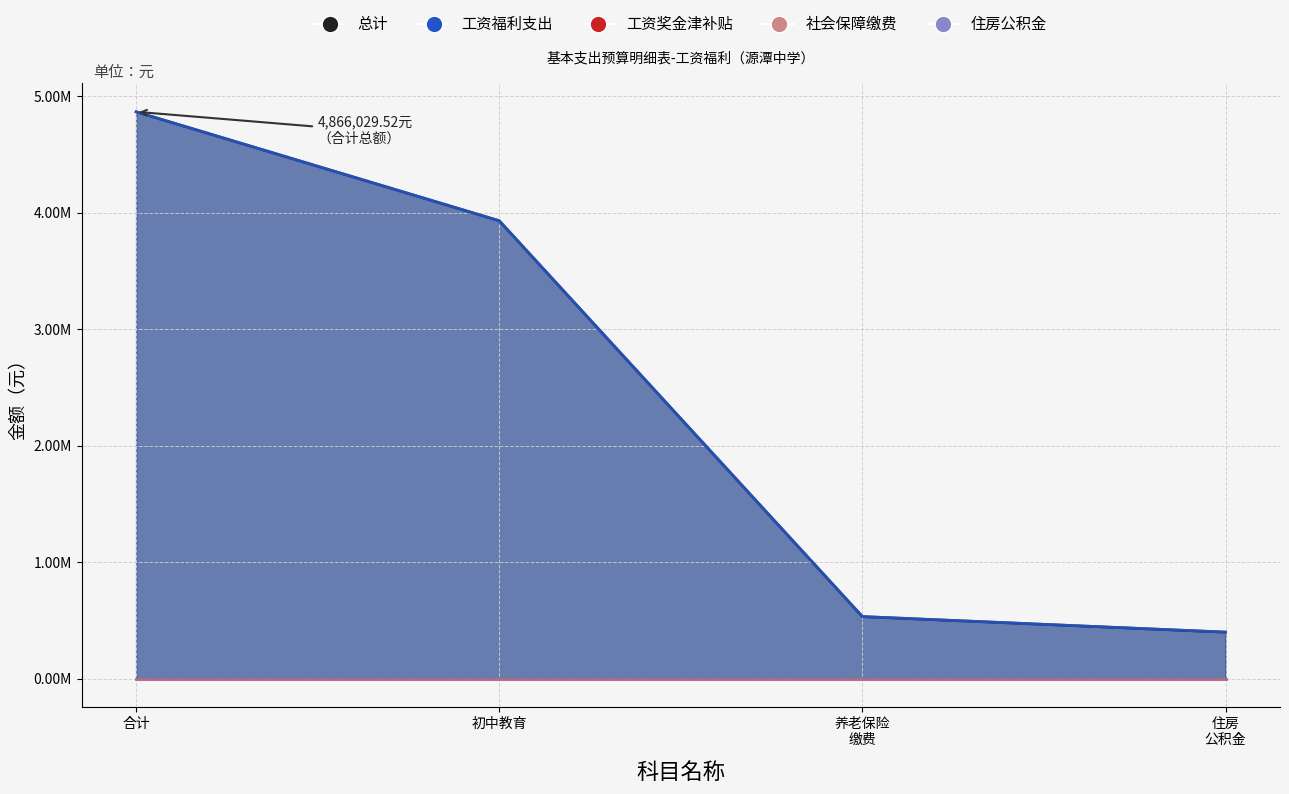

What is the difference between the 工资福利支出 values at 机关事业单位基本养老保险缴费支出 and 初中教育?

3396711.1